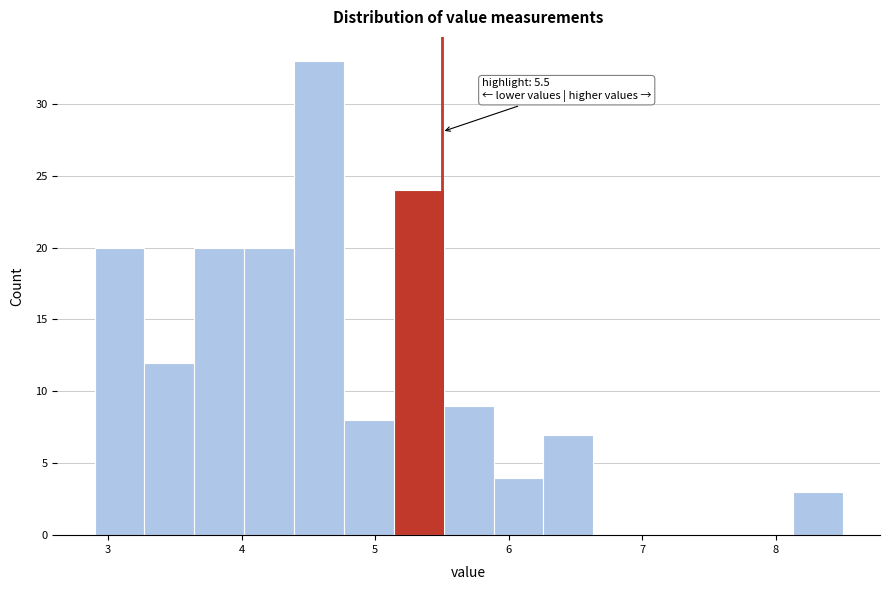

Around what value on the x-axis is the tallest bar? Give the approximate position of its centre, as read against the axis.

4.6